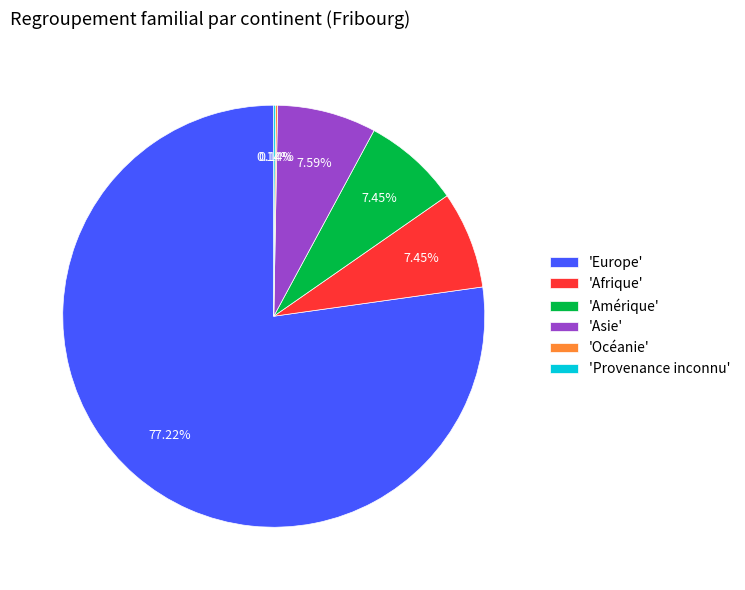

What is the largest slice in the pie chart?

'Europe'